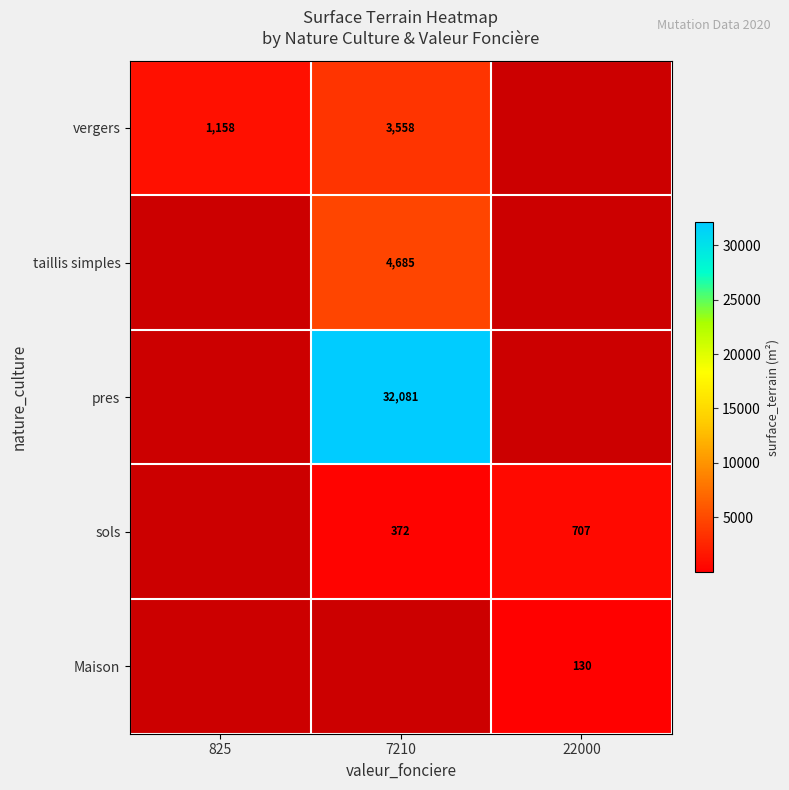

Which category has the highest value across all series?

7210